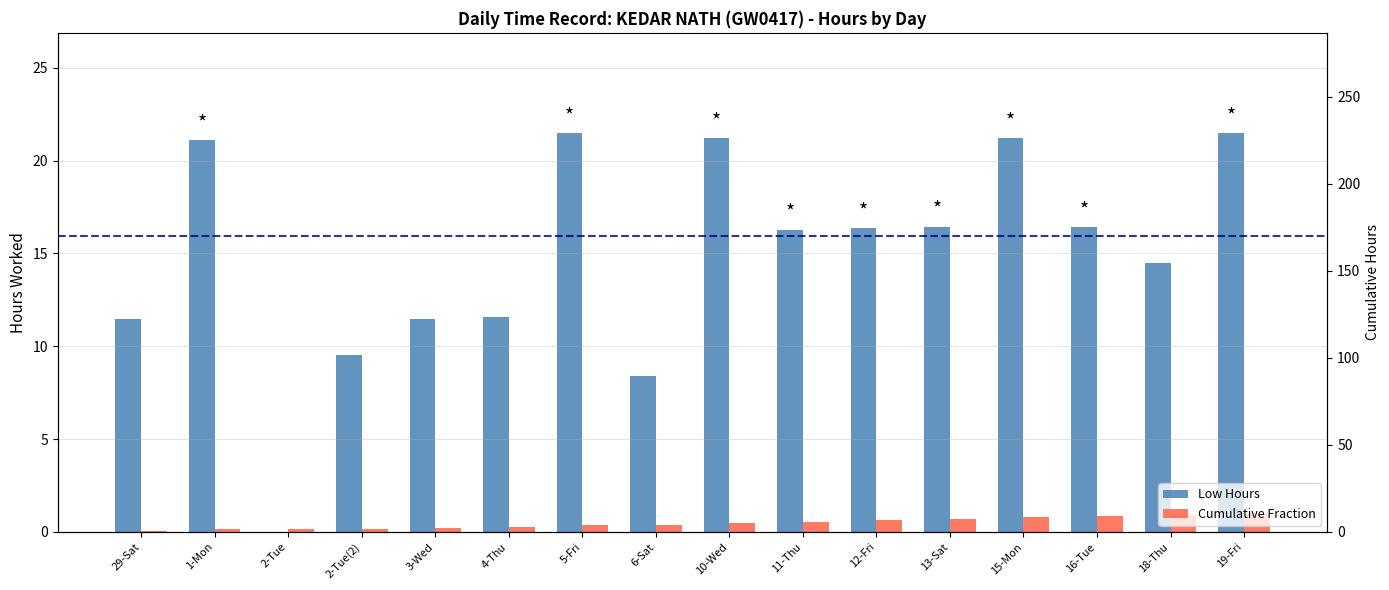

What value does the Low Hours series have at 29-Sat?

11.4